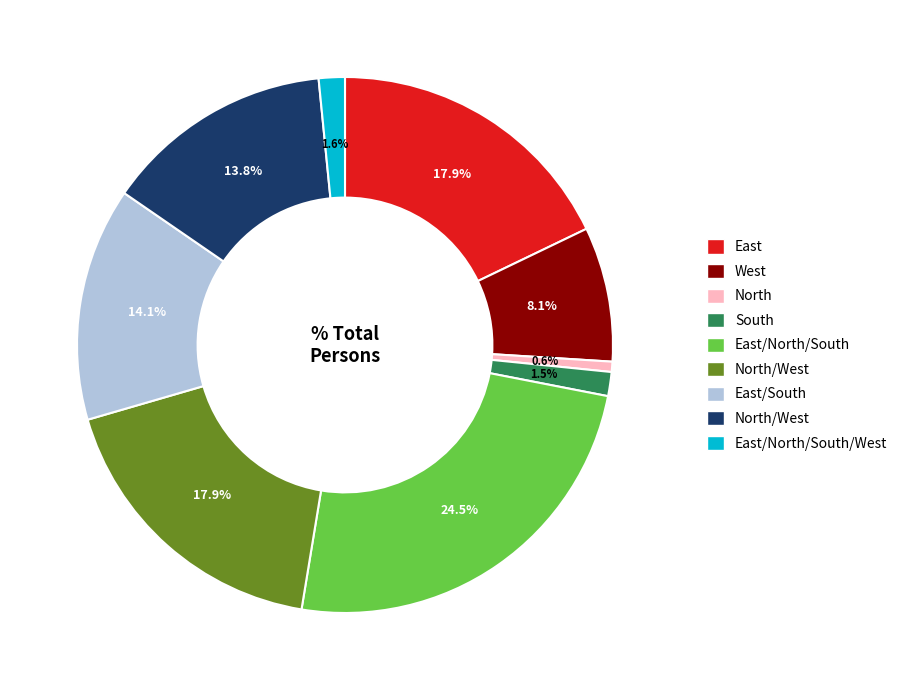

Does any single category account for the majority?

No